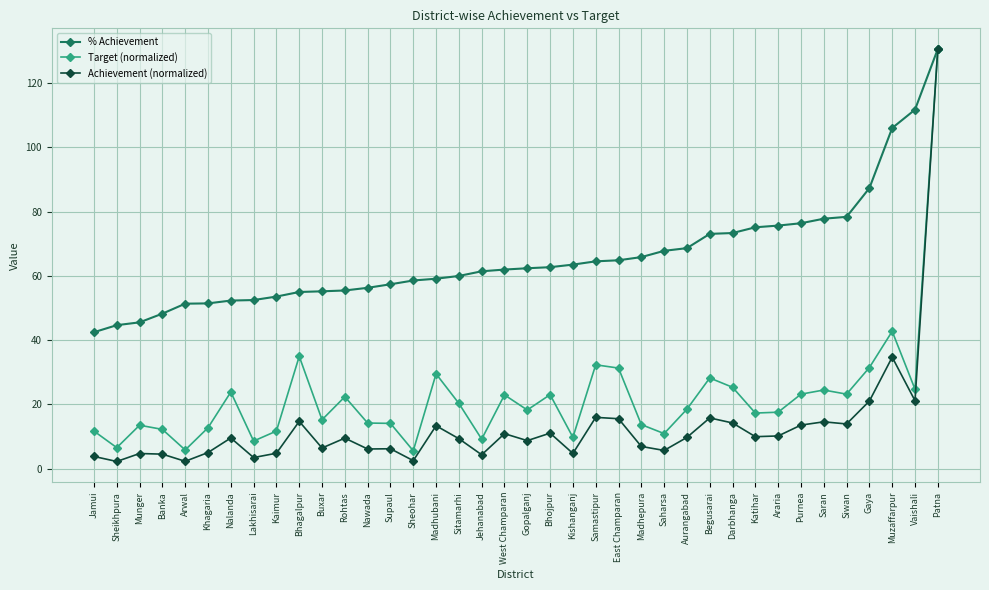

What is the highest value of the % Achievement series?

130.6